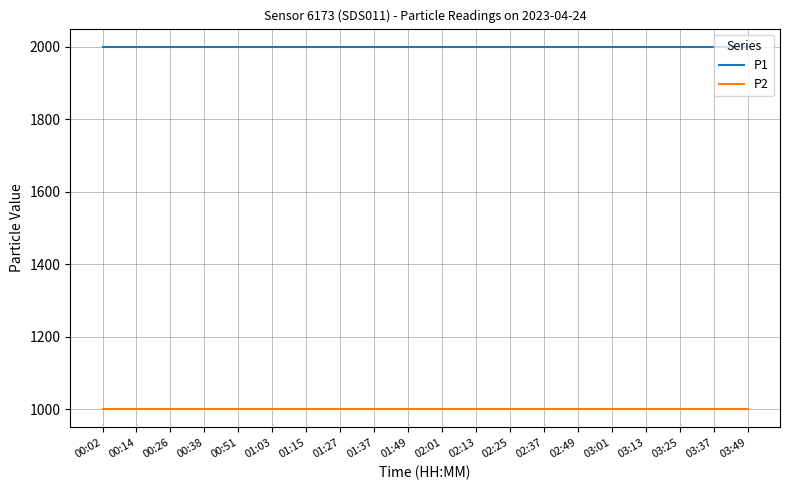

Rank the series by their maximum value, from highest to lowest.

P1, P2